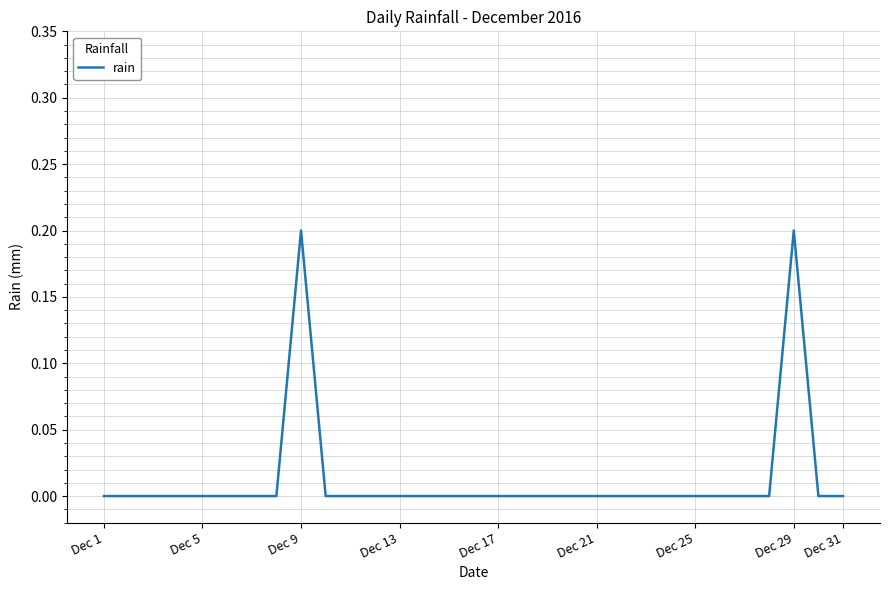

True or false: there are more than 0 points higher than both neighbors.

True